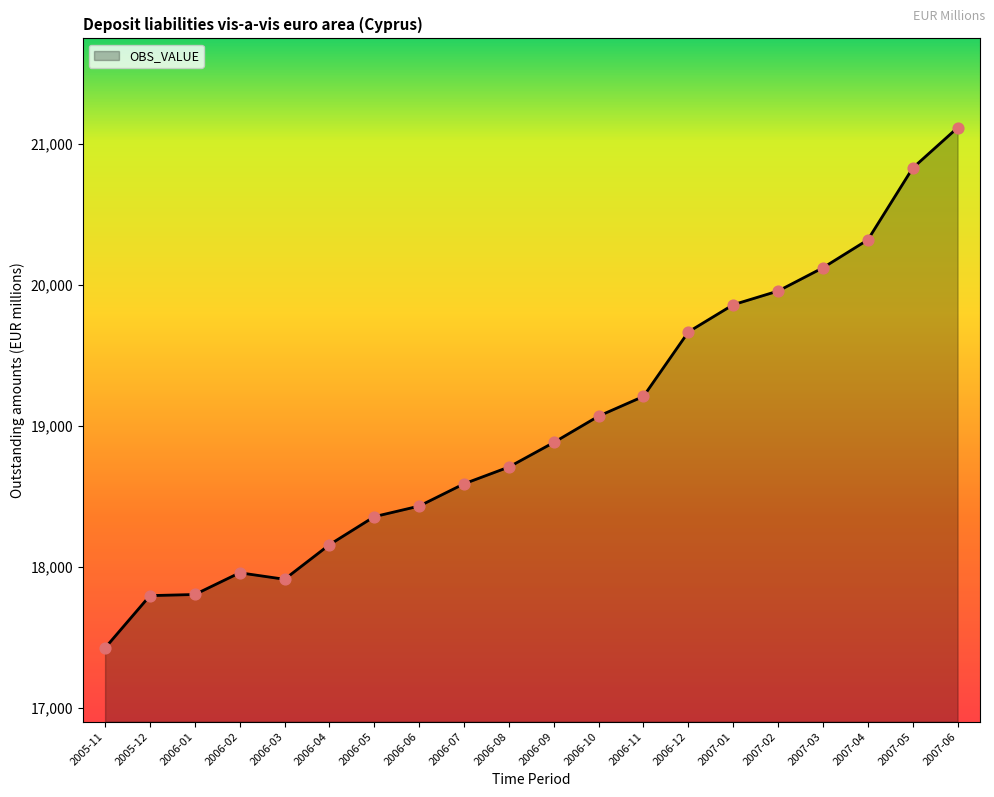

What is the change in value from 2005-12 to 2006-09?

+1086